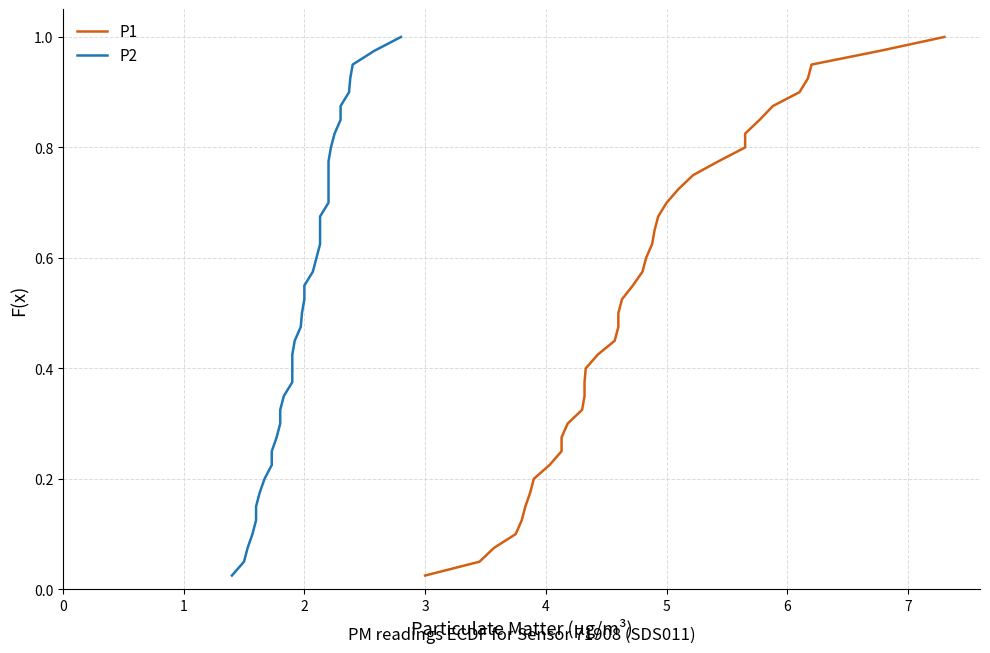

At how many categories does at least one series exceed 0?

40